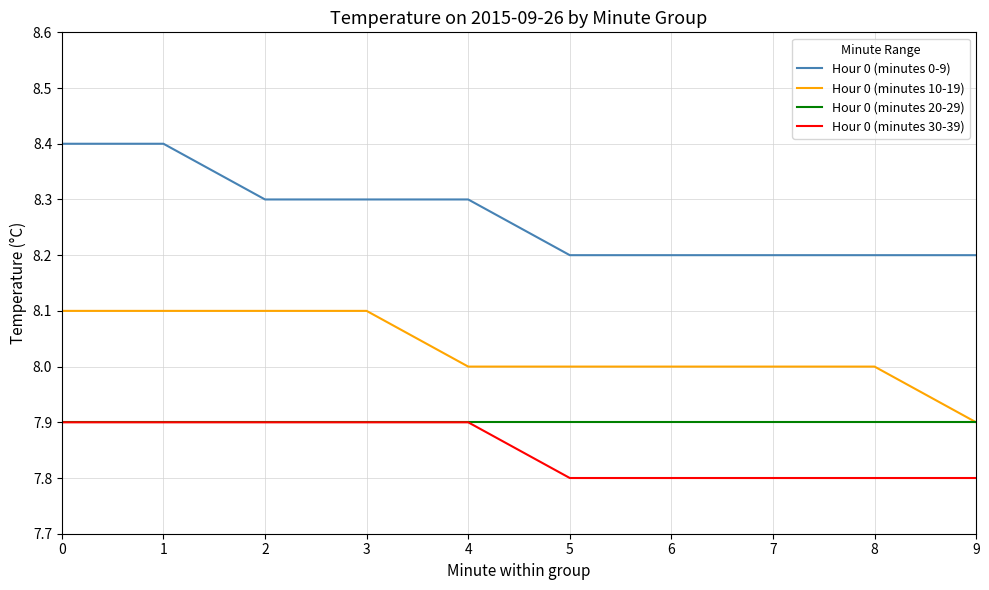

Between 3 and 9, which series saw the biggest shift?

Hour 0 (minutes 10-19)